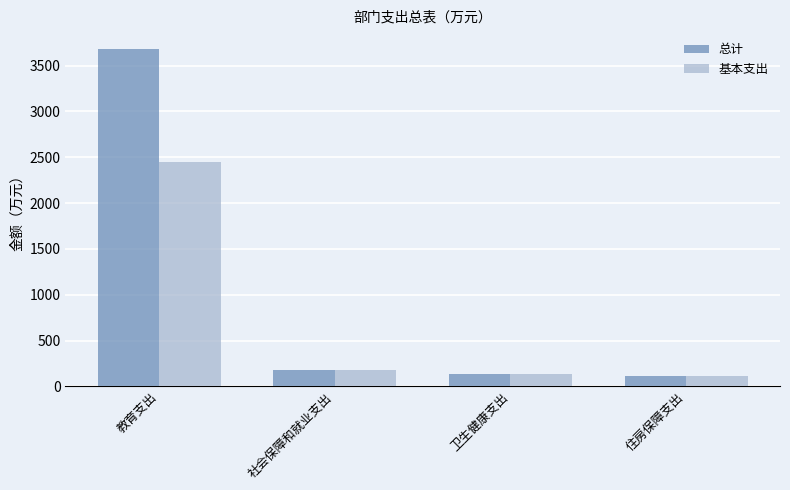

At how many categories does at least one series exceed 880?

1